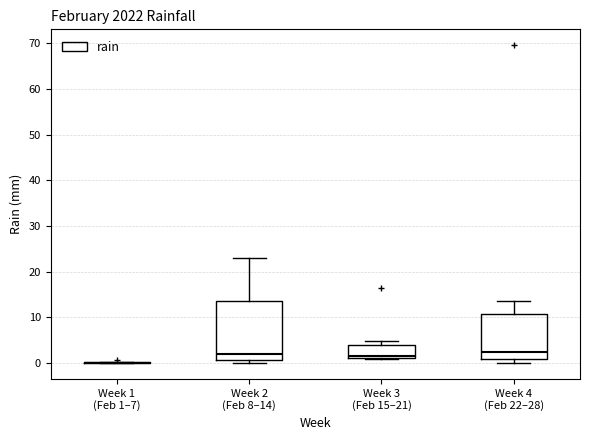

Where is the lower edge of the box for Week 3 (Feb 15–21) on the y-axis? The values are not printed on the chart, so give them approximately, as read against the axis.

1